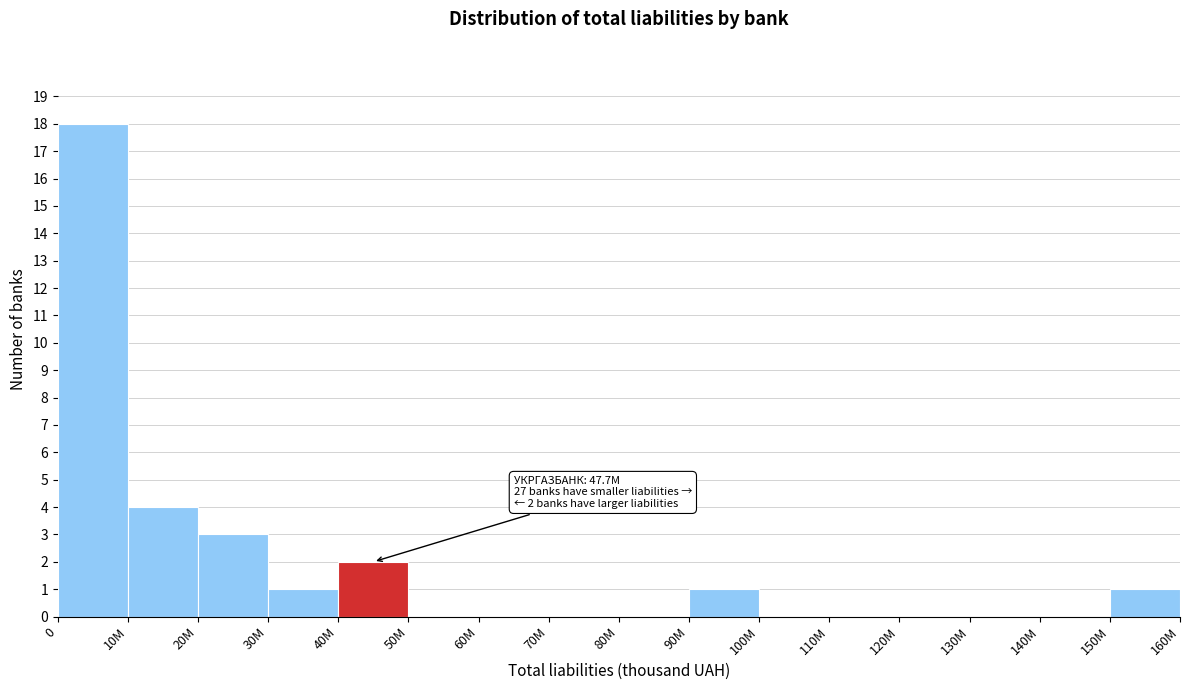

Reading left to right, transcribe all the data shown in this chart.

0=18	10M=4	20M=3	30M=1	40M=2	50M=0	60M=0	70M=0	80M=0	90M=1	100M=0	110M=0	120M=0	130M=0	140M=0	150M=1